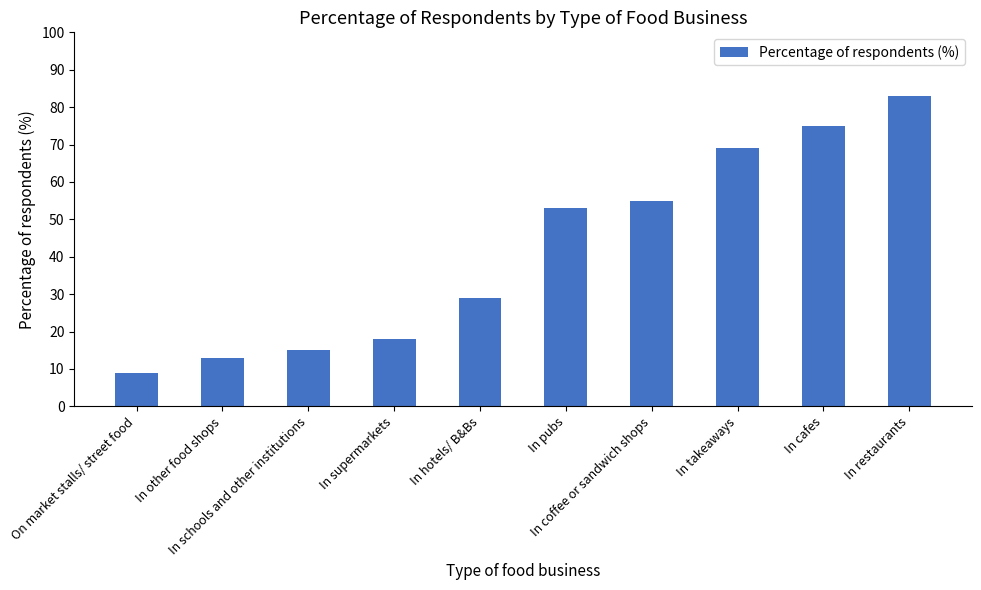

What is the maximum value shown in the chart?

83